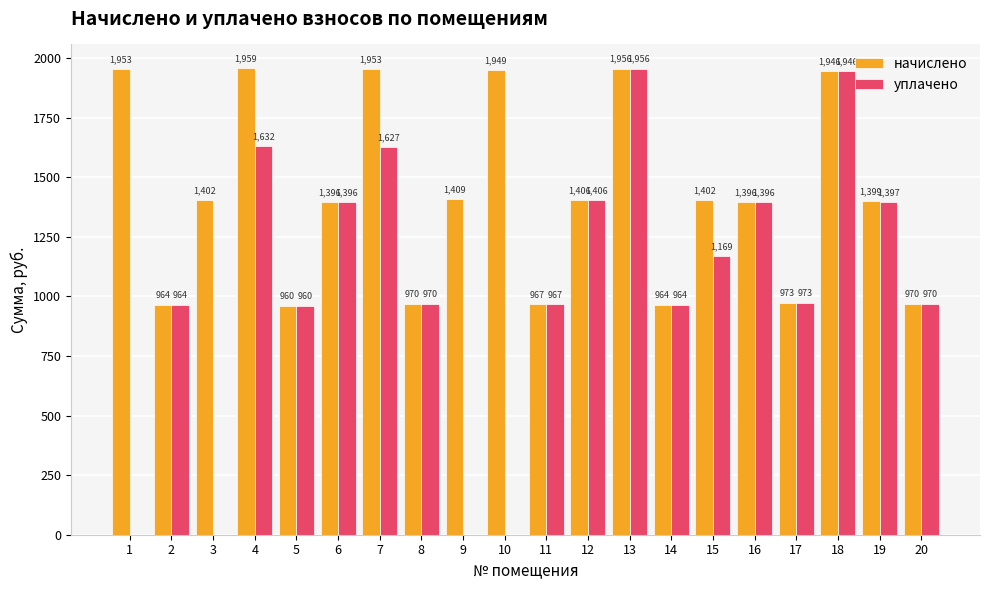

Which series changed the most between 3 and 6?

уплачено